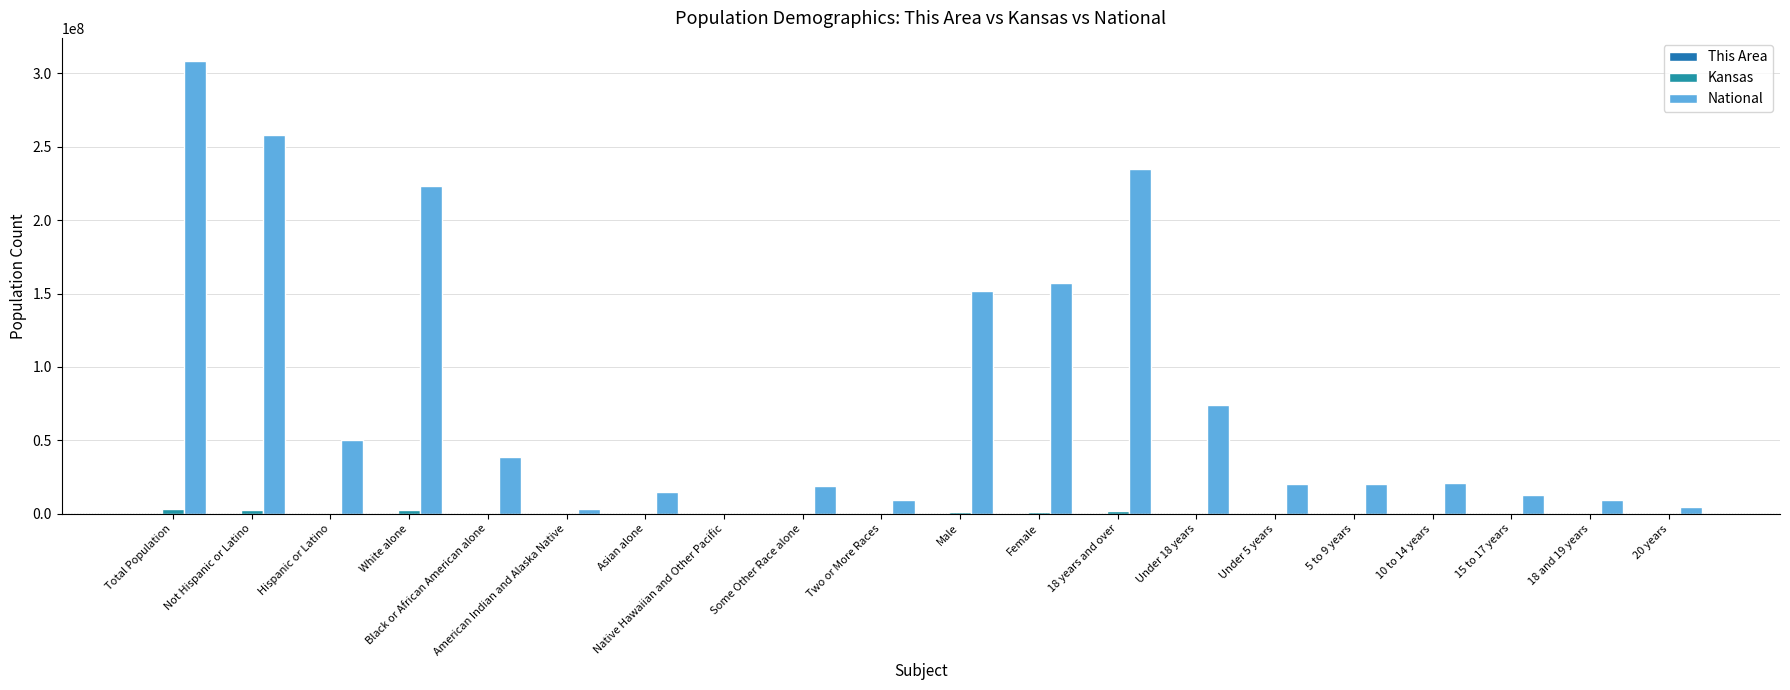

What is the maximum value for This Area?

445